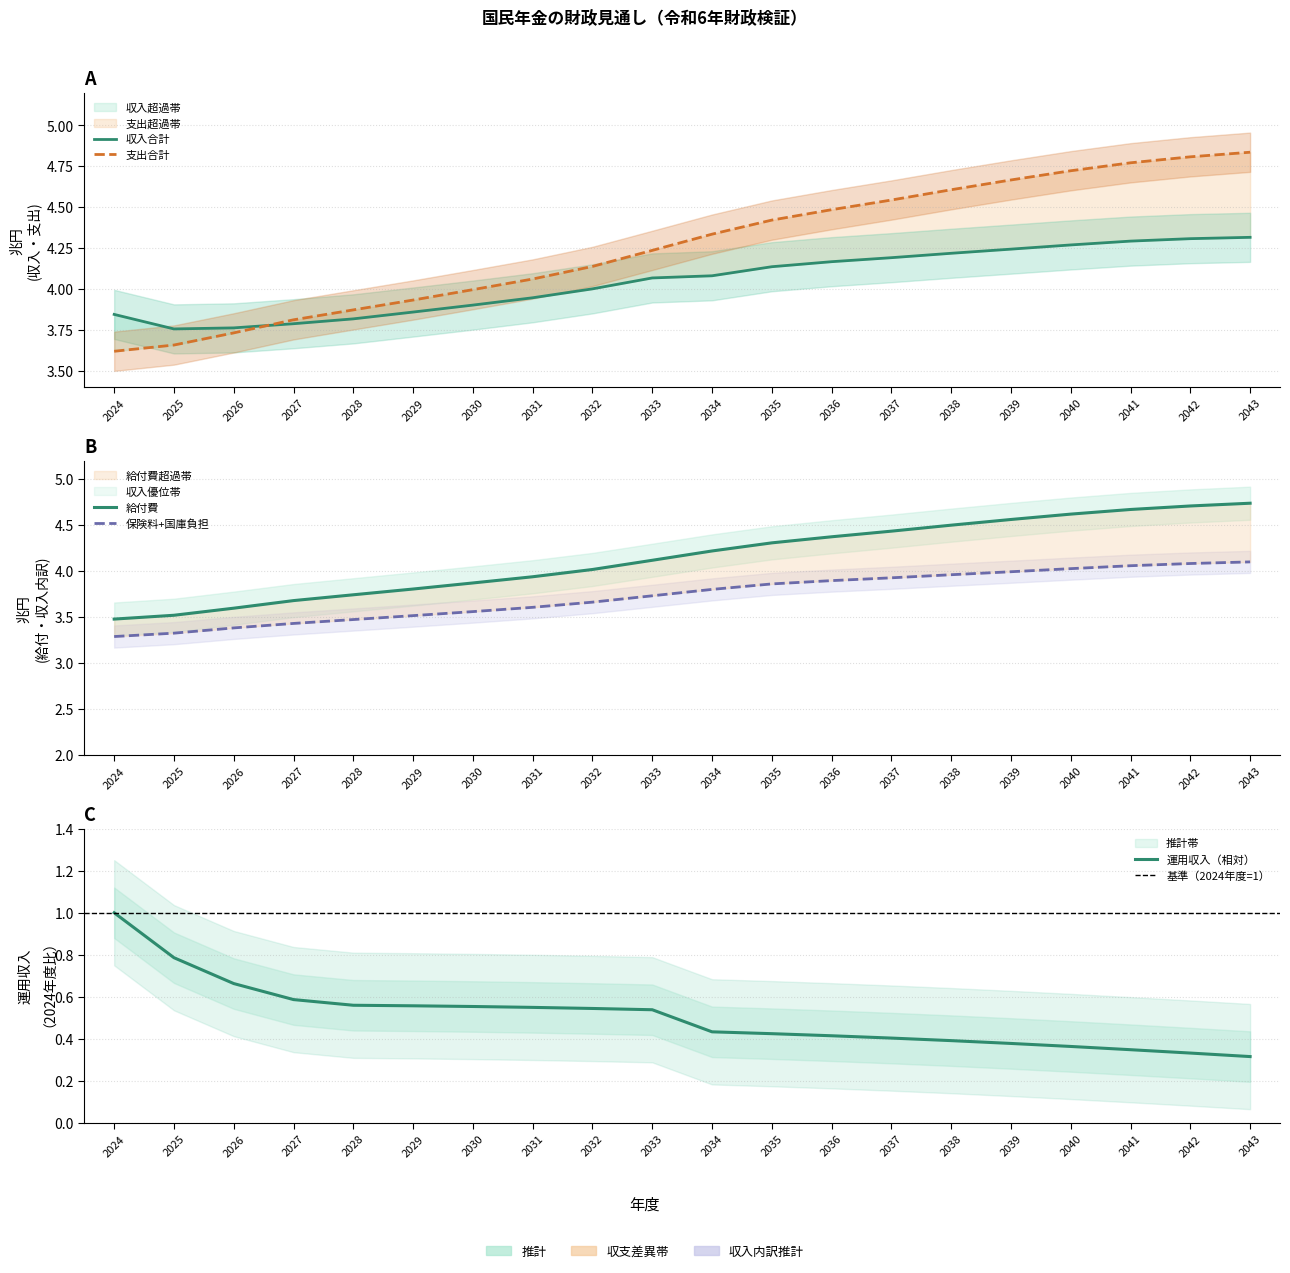

What is the maximum value for 収入合計?

4.3